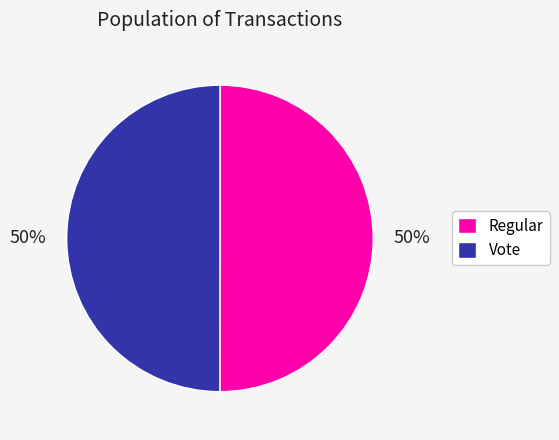

What percentage is the Regular slice, to the nearest percent?

50%